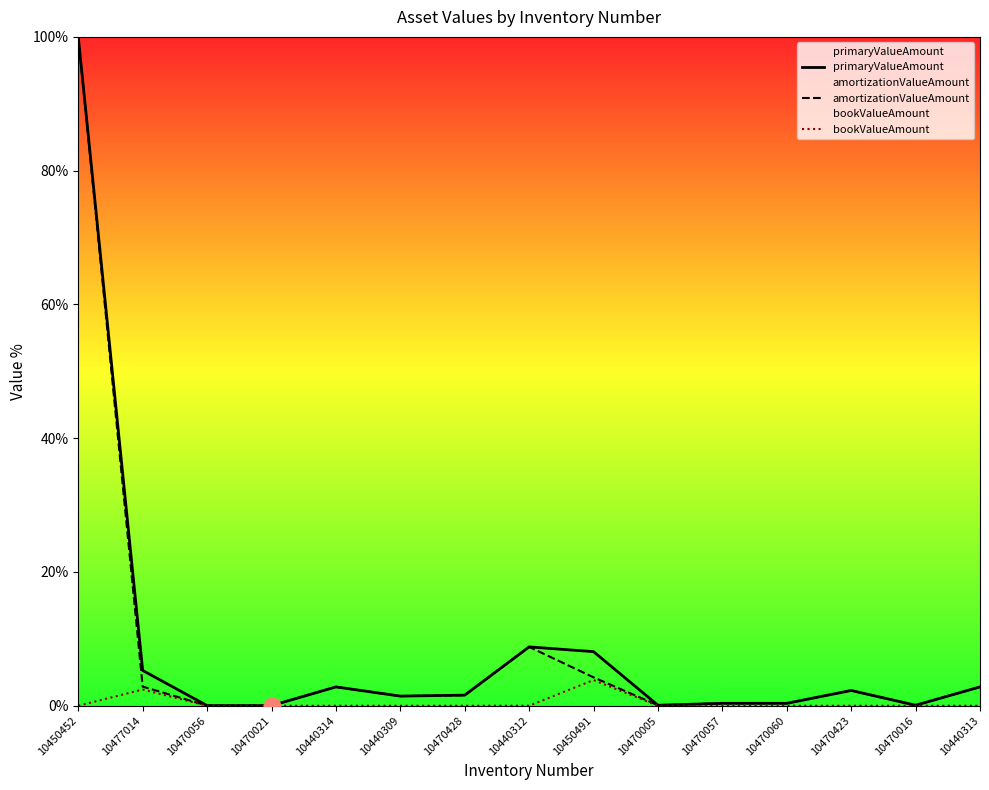

True or false: bookValueAmount and amortizationValueAmount cross at least once.

False